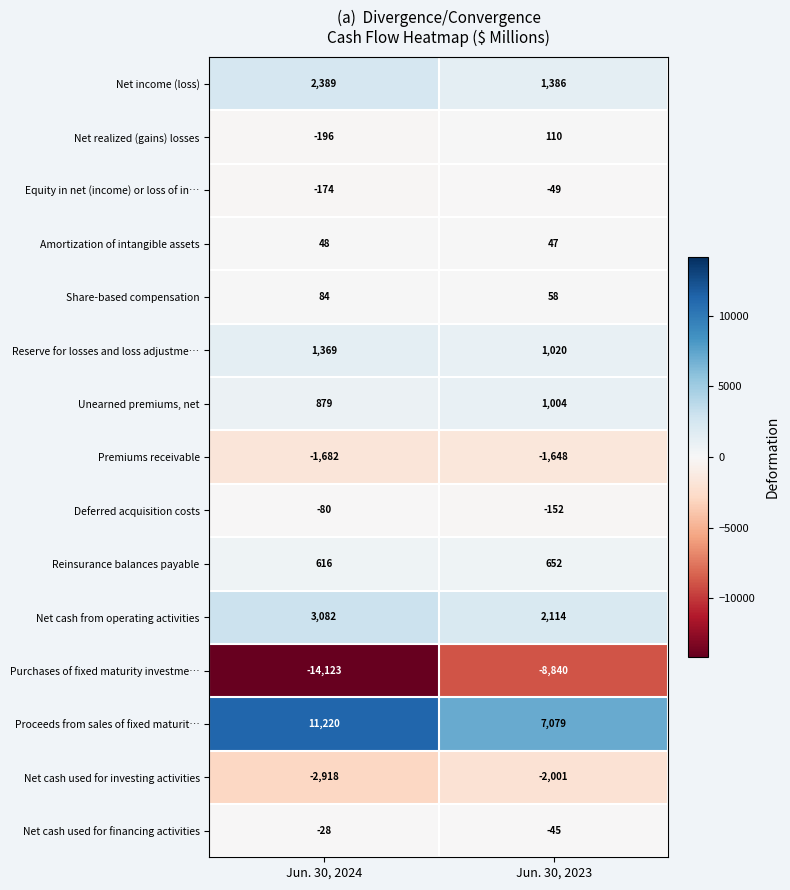

What is the sum of all Premiums receivable values?

-3330